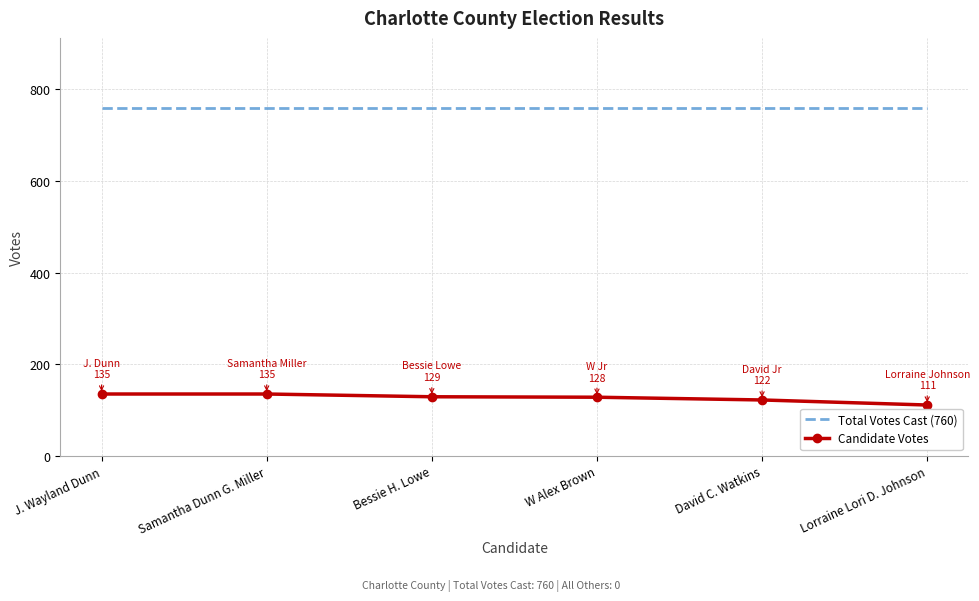

At W Alex Brown, list the series in order from largest to smallest.

Total Votes Cast (760), Candidate Votes